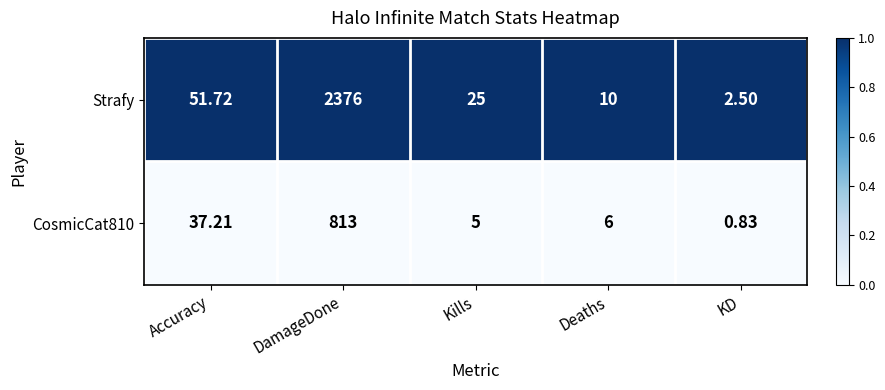

Is the value of CosmicCat810 at Accuracy greater than the value of Strafy at KD?

Yes